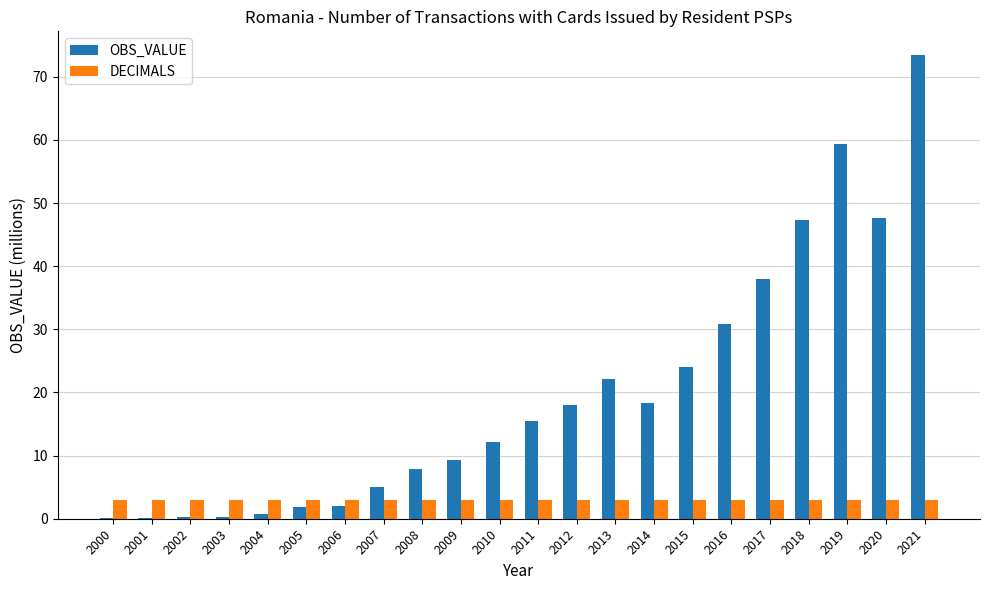

What is the sum of all OBS_VALUE values?

434.3